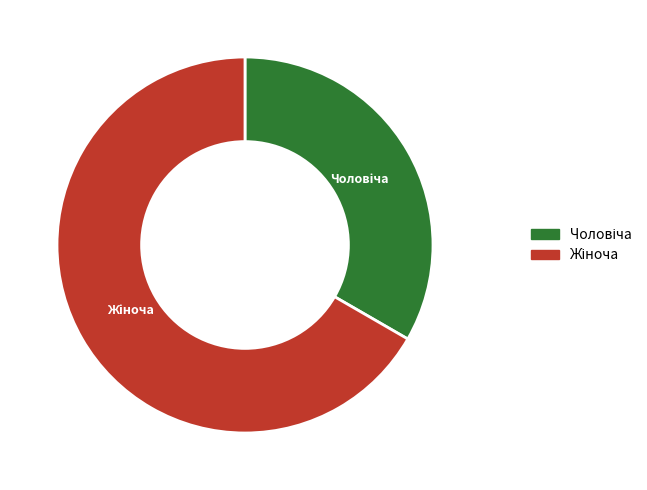

Is there a majority slice in this chart?

Yes